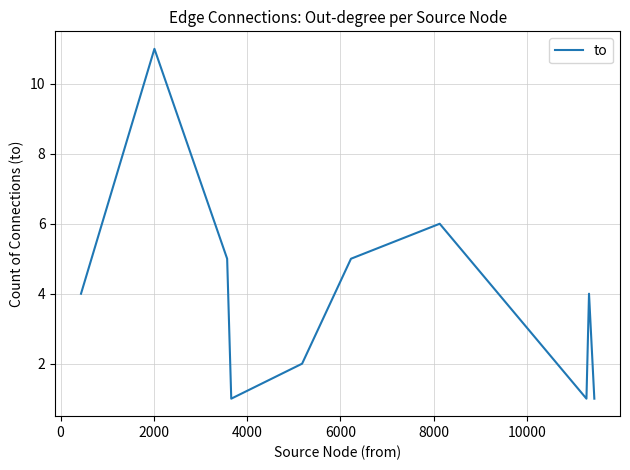

What is the greatest value displayed?

11